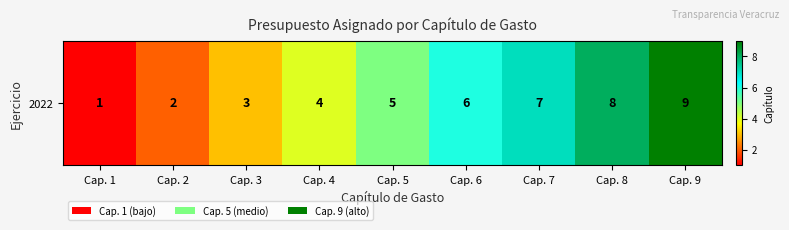

Reading left to right, what are all the values shown in this chart?

1	2	3	4	5	6	7	8	9